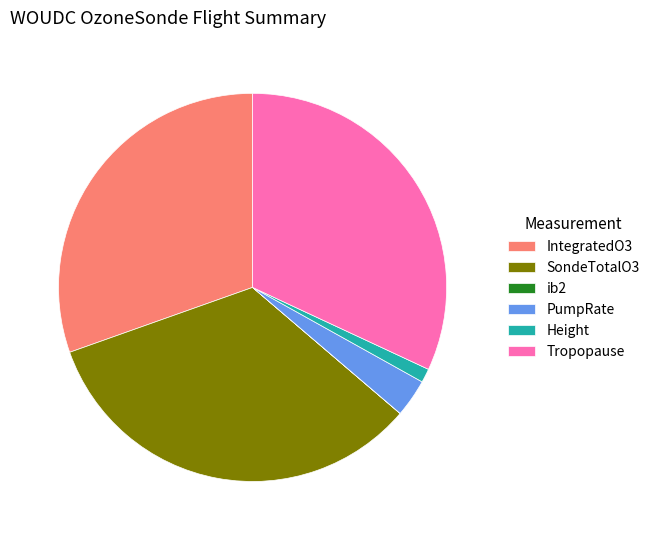

Between Height and IntegratedO3, which is larger?

IntegratedO3